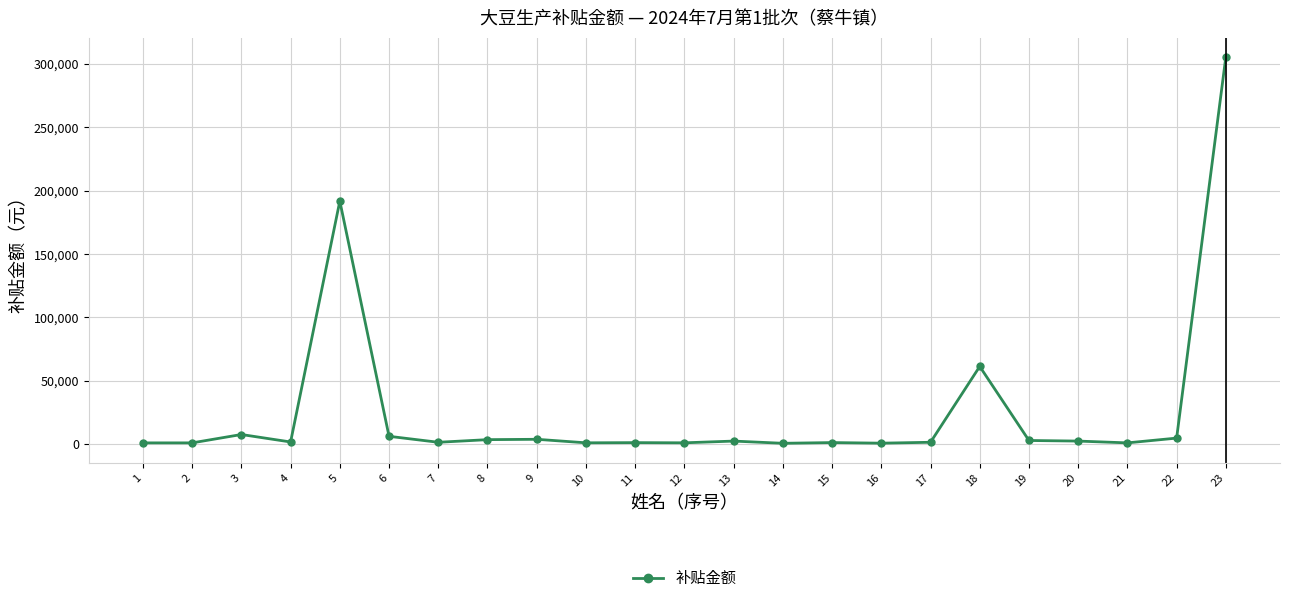

True or false: the data has more than 0 interior local peaks.

True